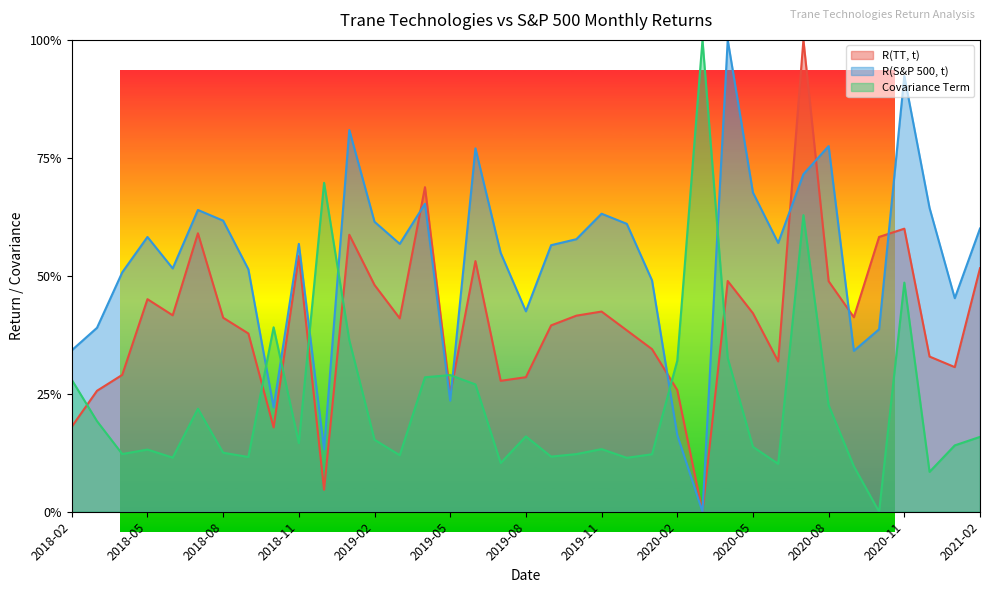

What is the maximum value for R(S&P 500, t)?

1.0